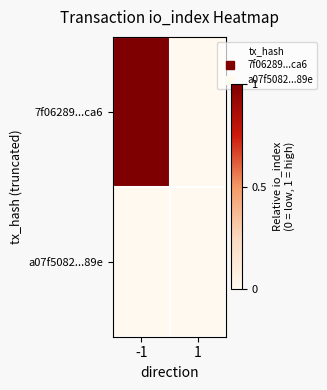

Which series has the widest spread of values?

7f06289...ca6